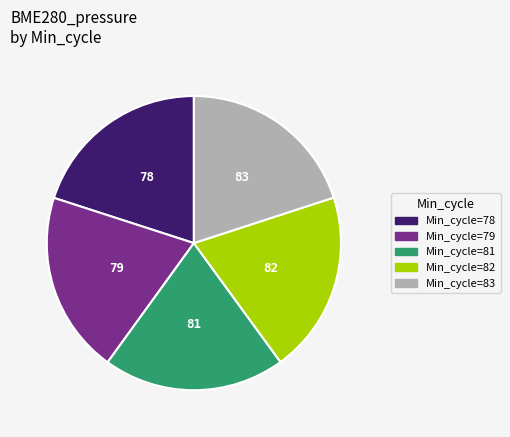

How many slices are in this pie chart?

5